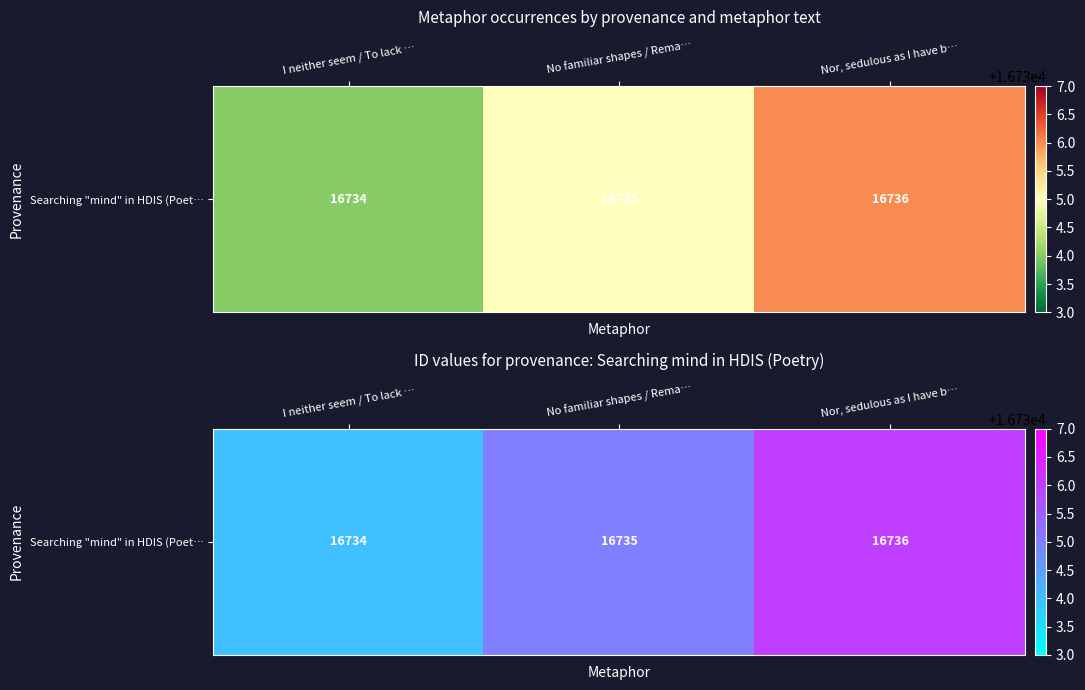

The value at I neither seem / To lack … is 16734. True or false?

True